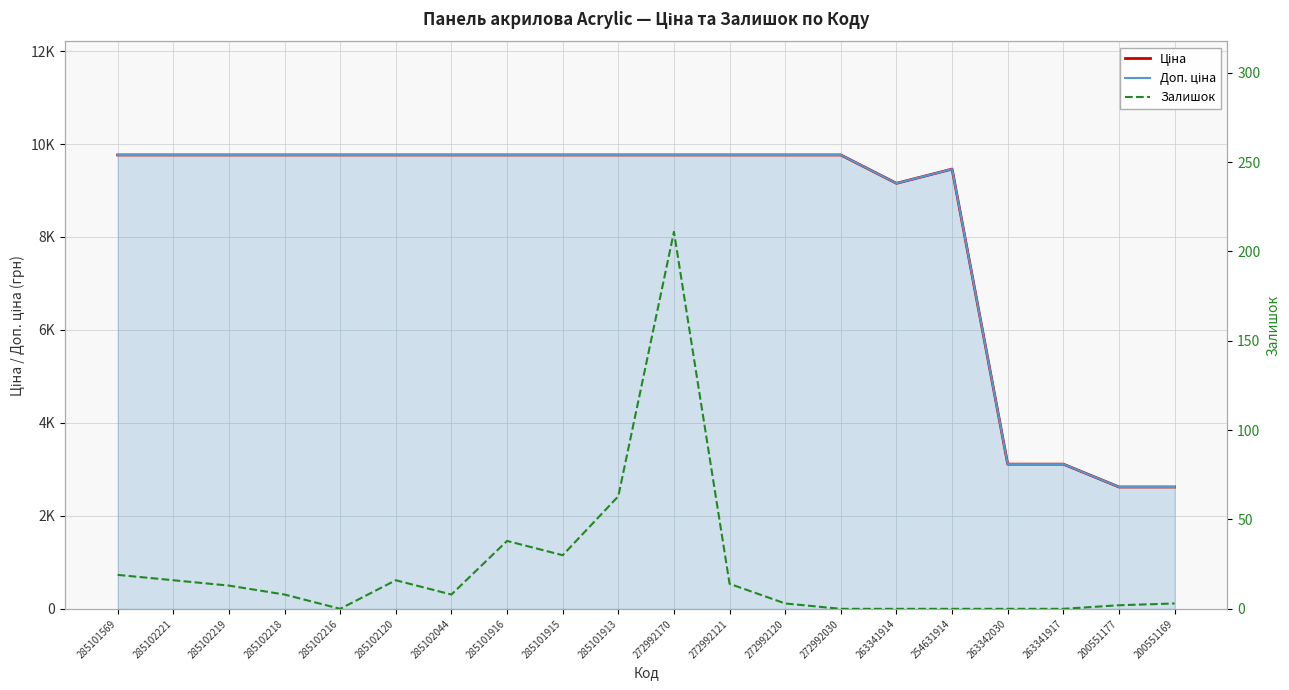

Which series has the largest total across all categories?

Доп. ціна